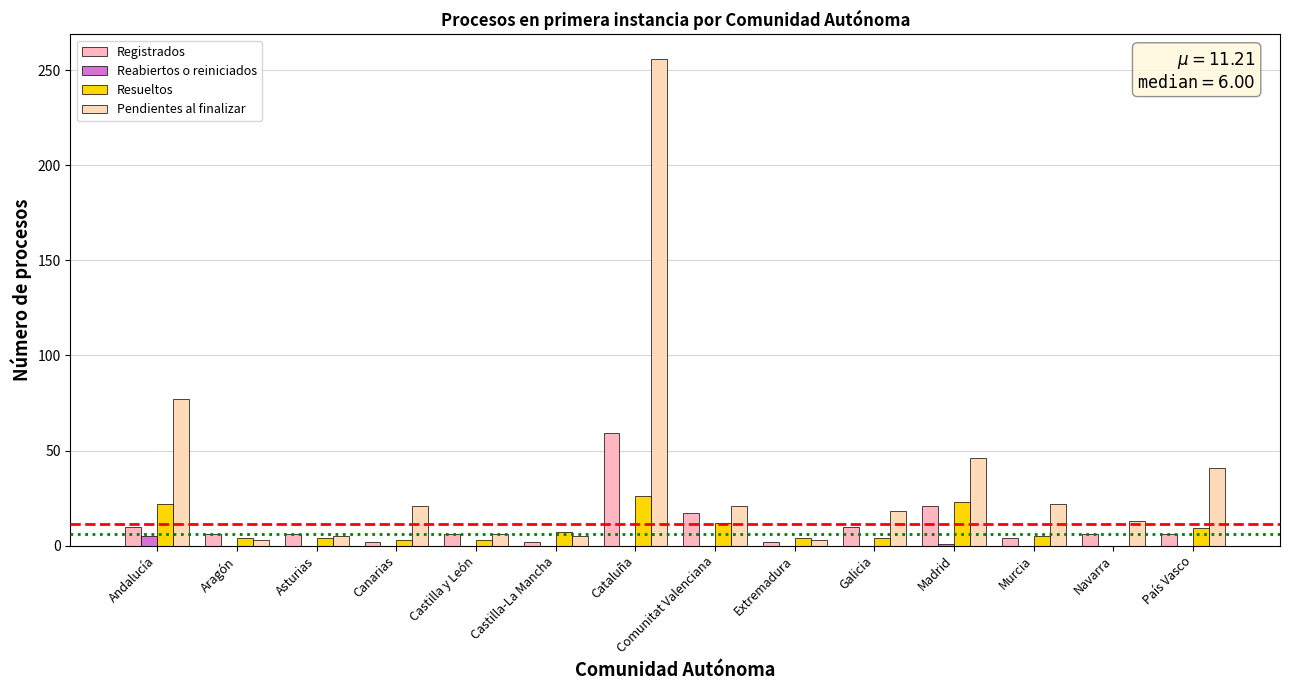

Reading left to right, transcribe all the data shown in this chart.

Registrados: 10	6	6	2	6	2	59	17	2	10	21	4	6	6
Reabiertos o reiniciados: 5	0	0	0	0	0	0	0	0	0	1	0	0	0
Resueltos: 22	4	4	3	3	7	26	12	4	4	23	5	0	9
Pendientes al finalizar: 77	3	5	21	6	5	256	21	3	18	46	22	13	41